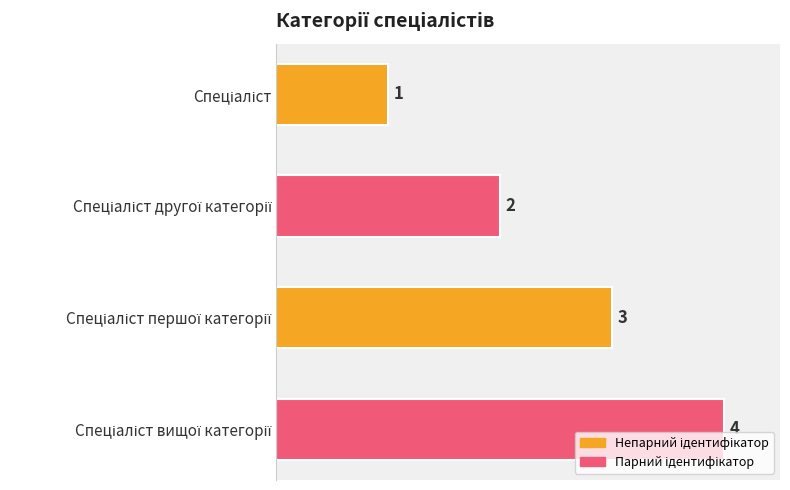

What is the greatest value displayed?

4